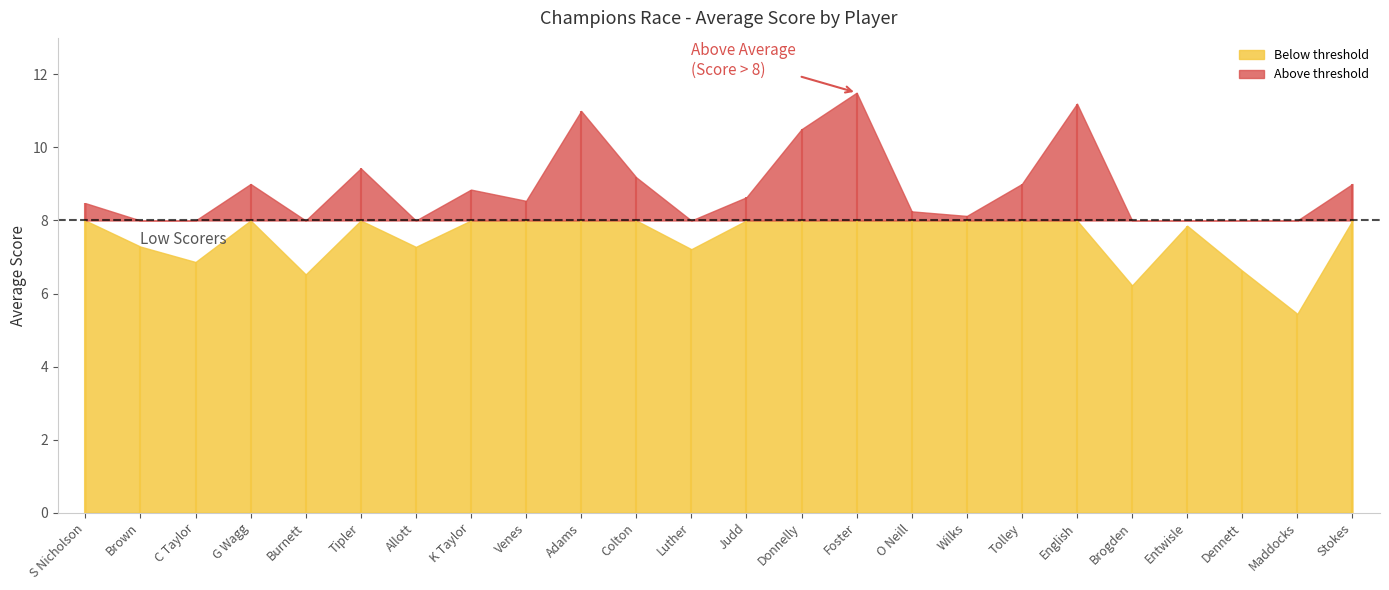

True or false: the data shows 8.2 at O Neill.

True